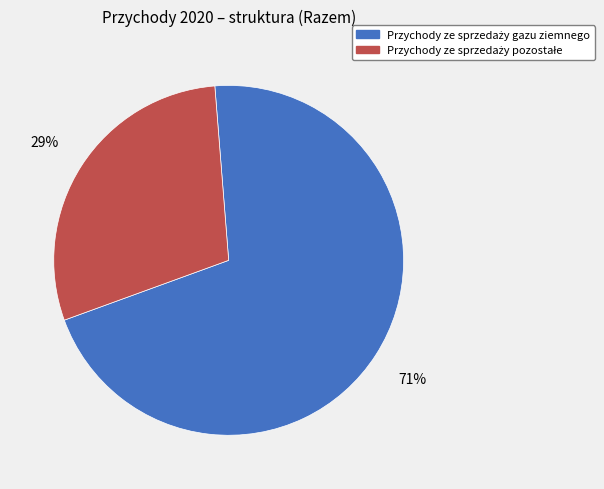

To the nearest percent, what is the average slice percentage?

50%